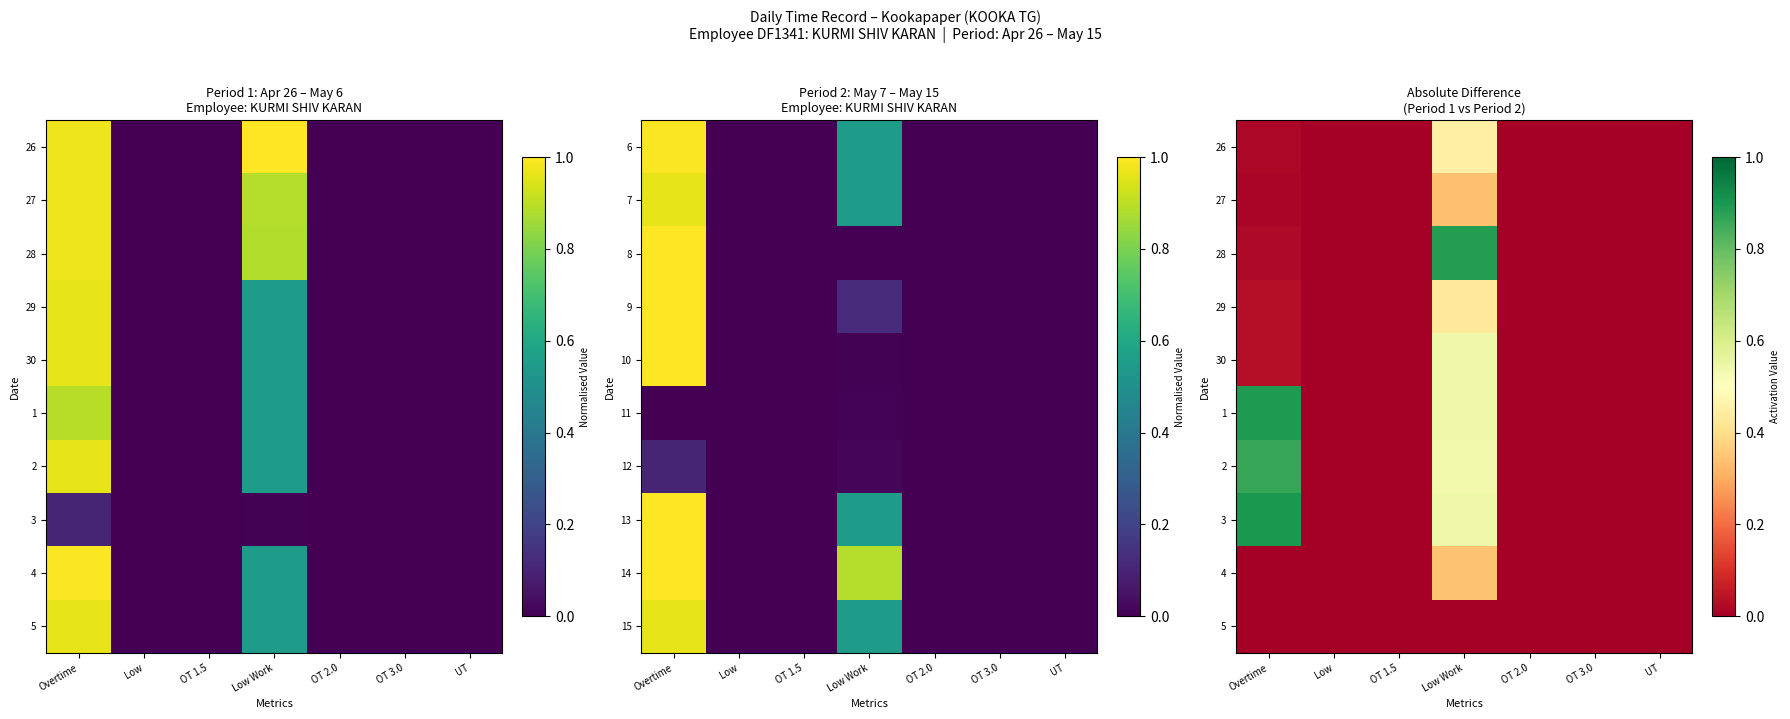

What is the sum of all 2 values?

1.4